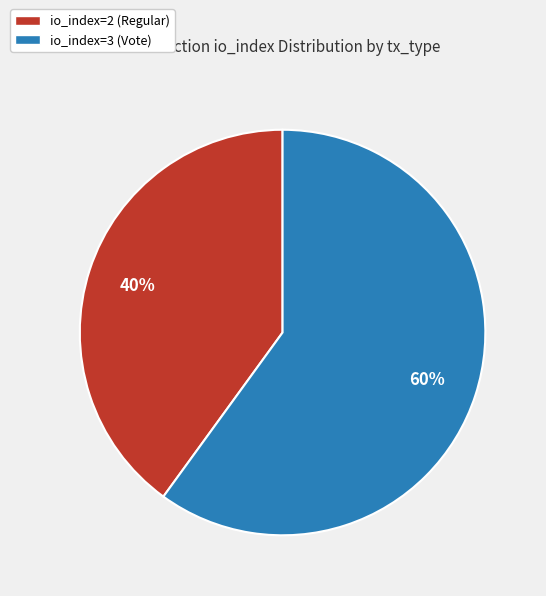

Combined, do io_index=3 (Vote) and io_index=2 (Regular) account for over 50%?

Yes